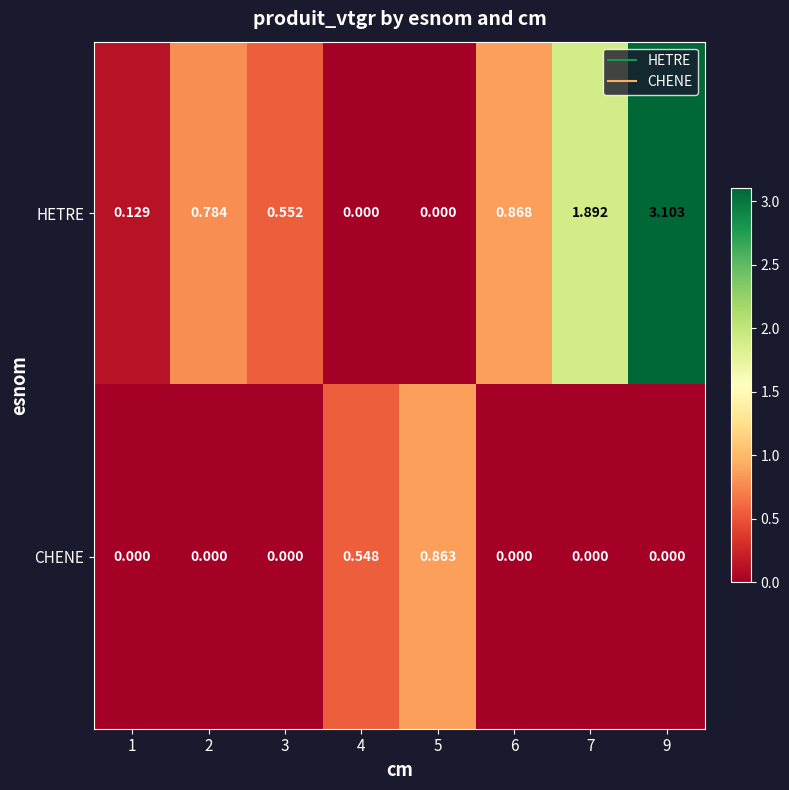

List the series in order of their peak value, lowest first.

CHENE, HETRE